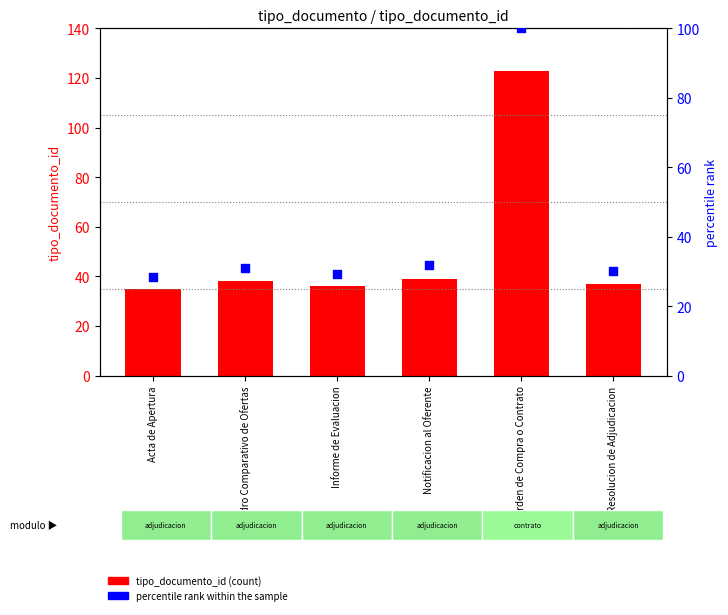

What is the total value across all series at Informe de Evaluacion?

65.3